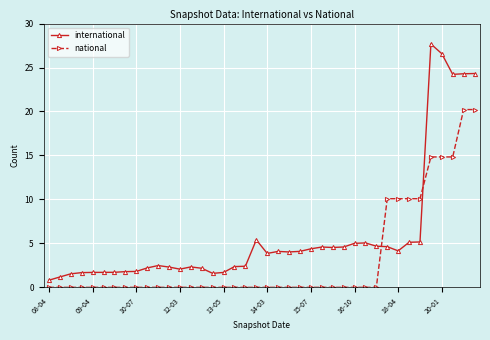

True or false: international has more than 1 points higher than both neighbors.

True